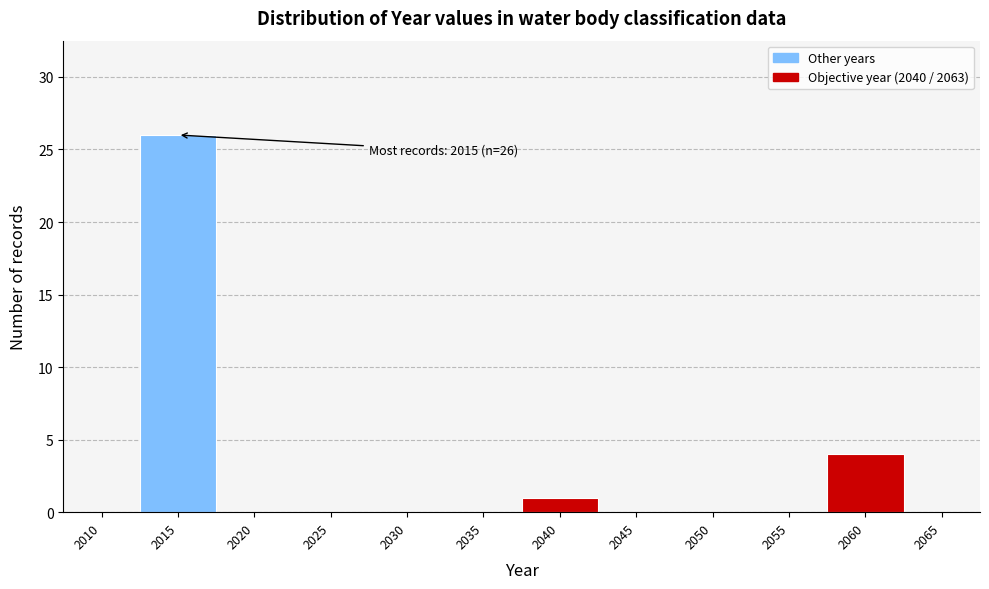

Reading left to right, list all the values displayed in this chart.

2010=0	2015=26	2020=0	2025=0	2030=0	2035=0	2040=1	2045=0	2050=0	2055=0	2060=4	2065=0